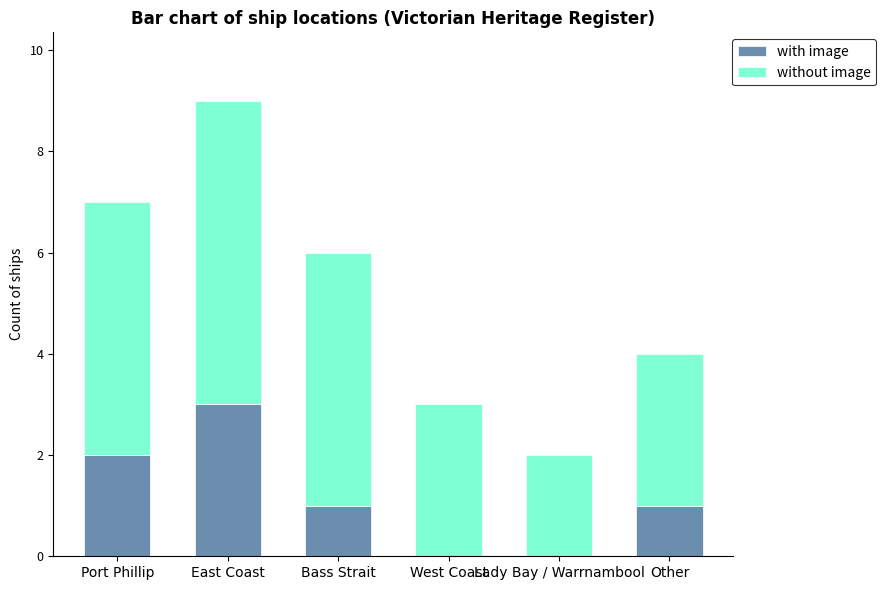

At which label does with image reach its peak?

East Coast